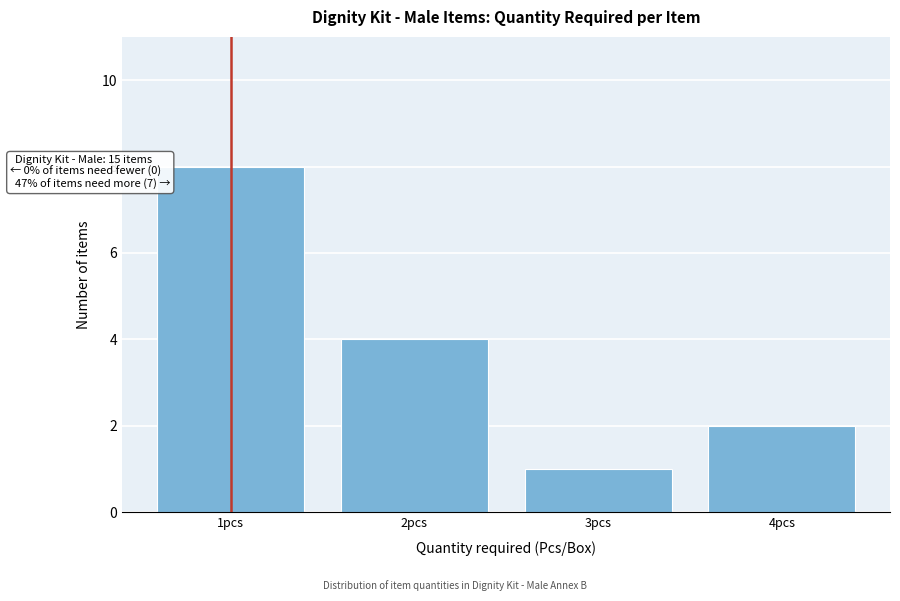

Which range on the x-axis has the tallest bar?

0.5 to 1.5